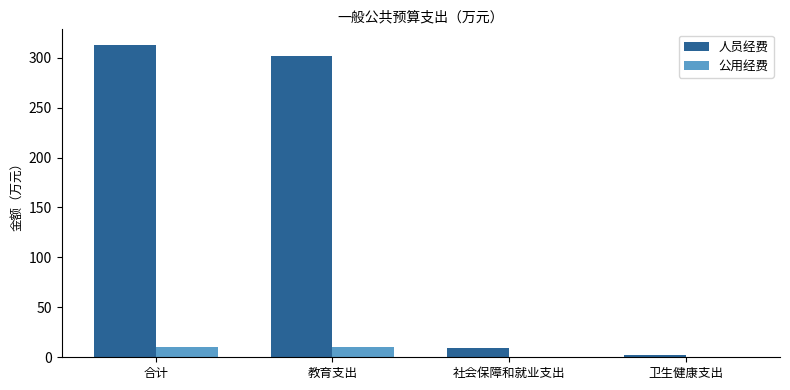

How many series are shown in this chart?

2